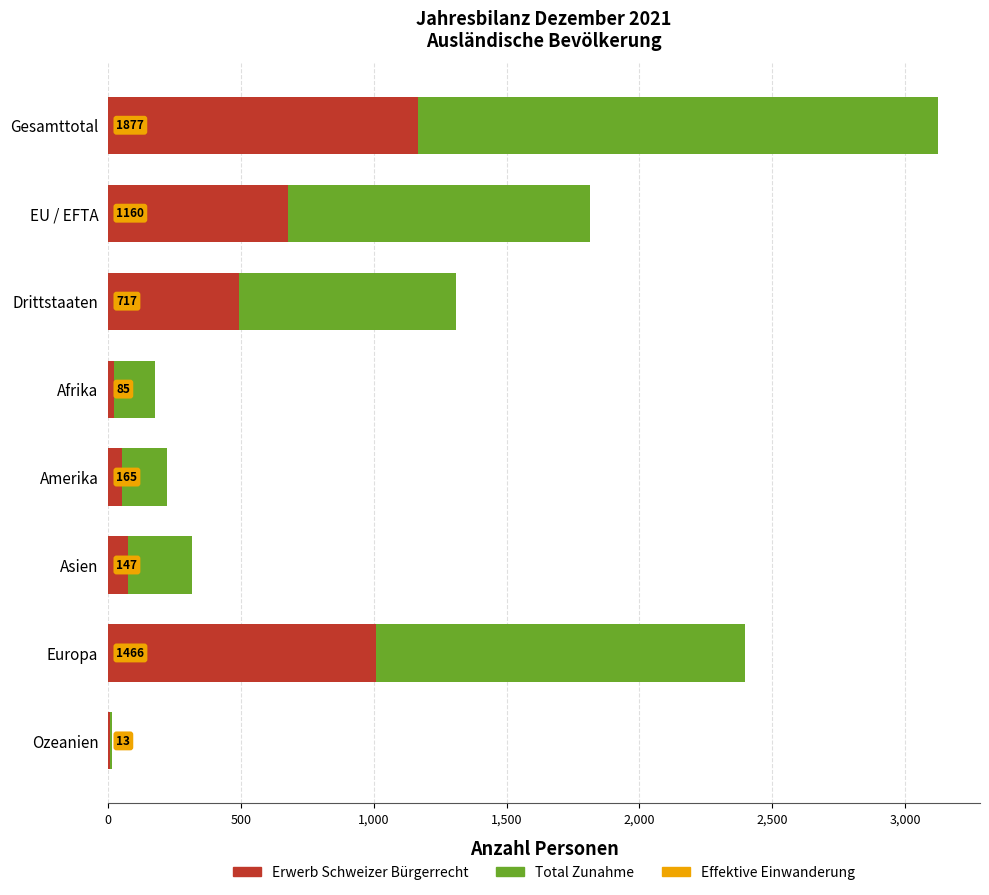

Rank the series at Europa from lowest to highest value.

Erwerb Schweizer Bürgerrecht, Total Zunahme